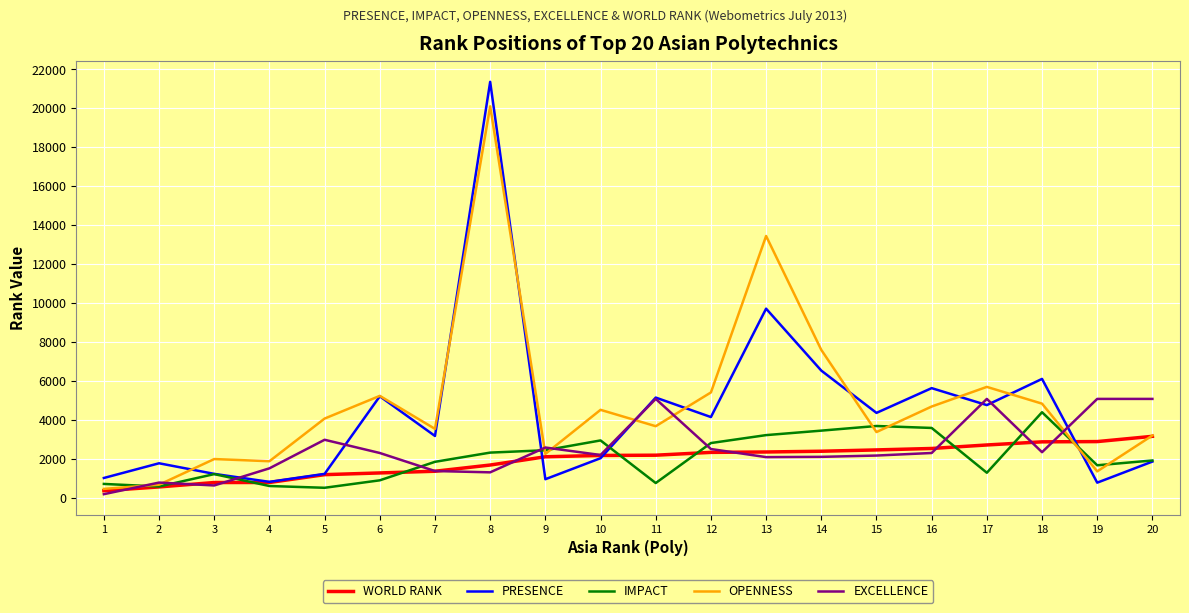

At which category is the sum across all series the highest?

8